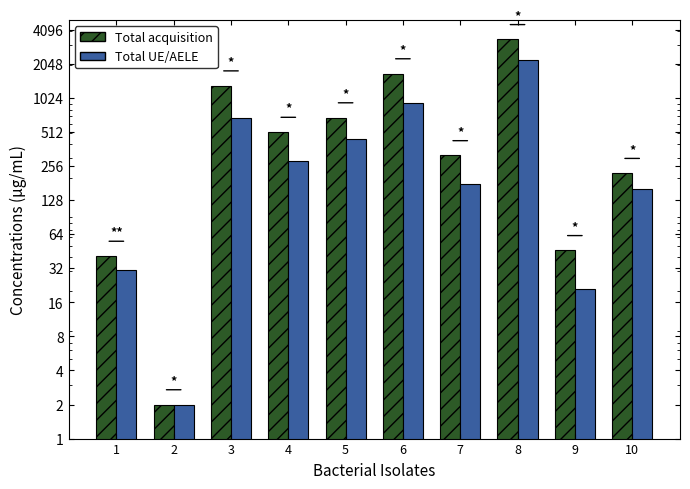

What is the value of the Total UE/AELE bar at the 8th from the left?

2226